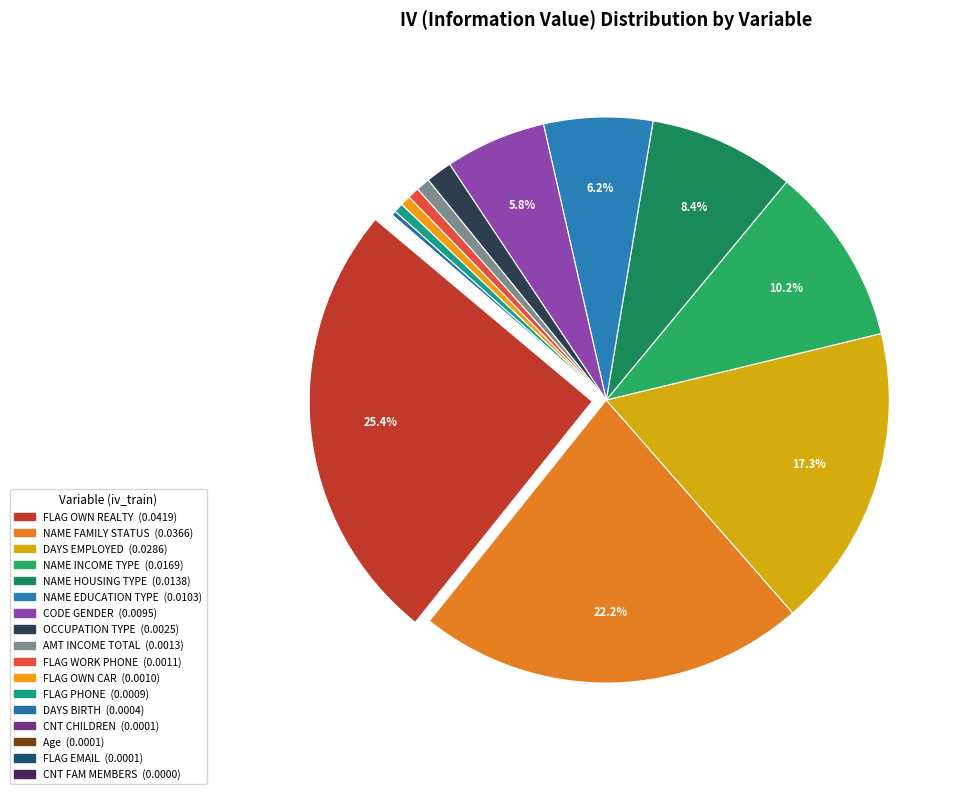

Is there a majority slice in this chart?

No